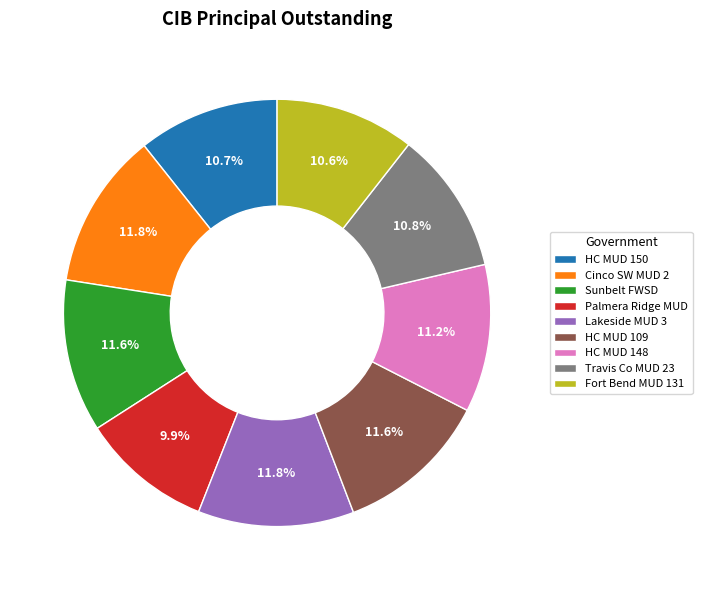

Between Cinco SW MUD 2 and Palmera Ridge MUD, which is larger?

Cinco SW MUD 2